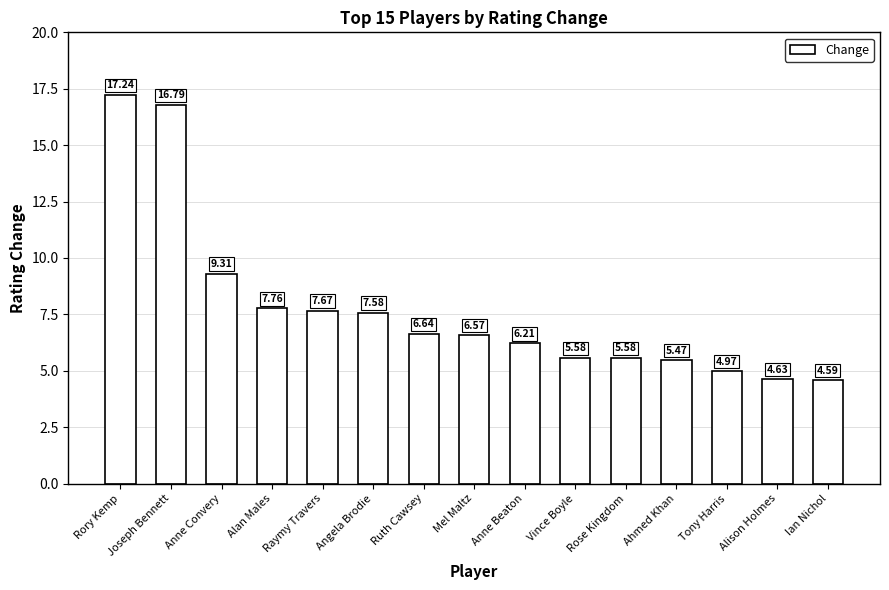

Approximately how many times larger is the value at Rose Kingdom compared to Anne Convery?

0.6